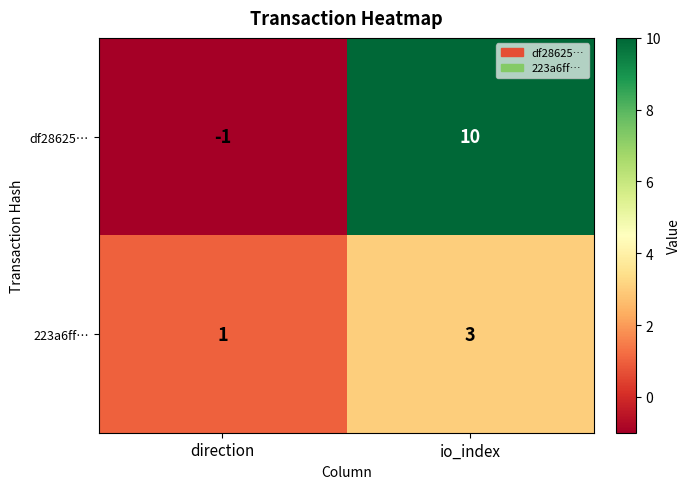

Reading left to right, list all the values displayed in this chart.

df28625…: -1	10
223a6ff…: 1	3